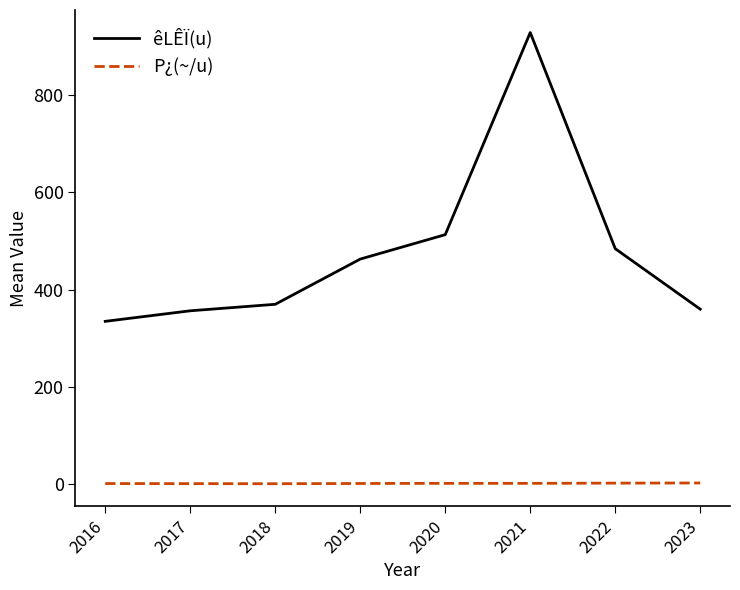

Which series has the widest spread of values?

êLÊÏ(u)